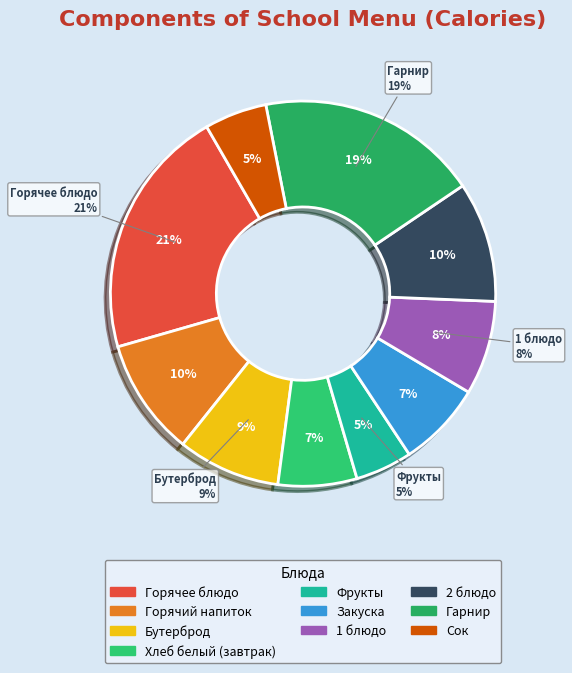

What is the total percentage of Хлеб белый (завтрак) and 2 блюдо?

16.7%